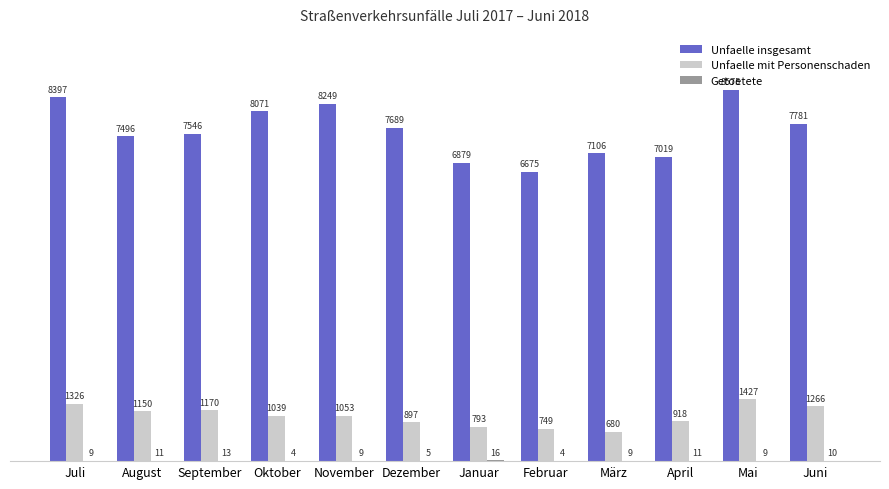

What is the sum of the Unfaelle insgesamt values at Oktober and Februar?

14746